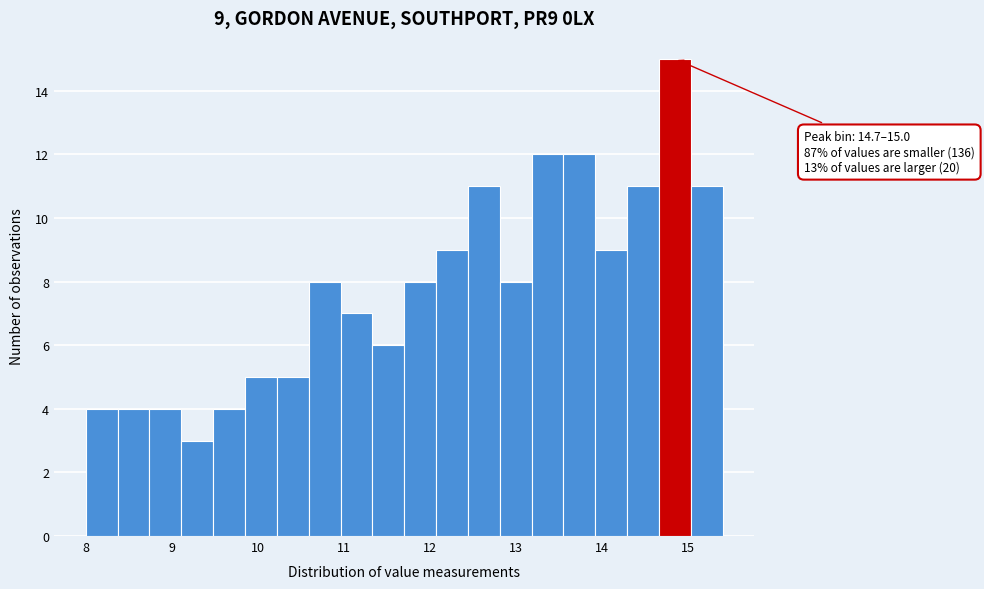

Read against the x-axis, roughly where is the centre of the tallest bar?

14.8